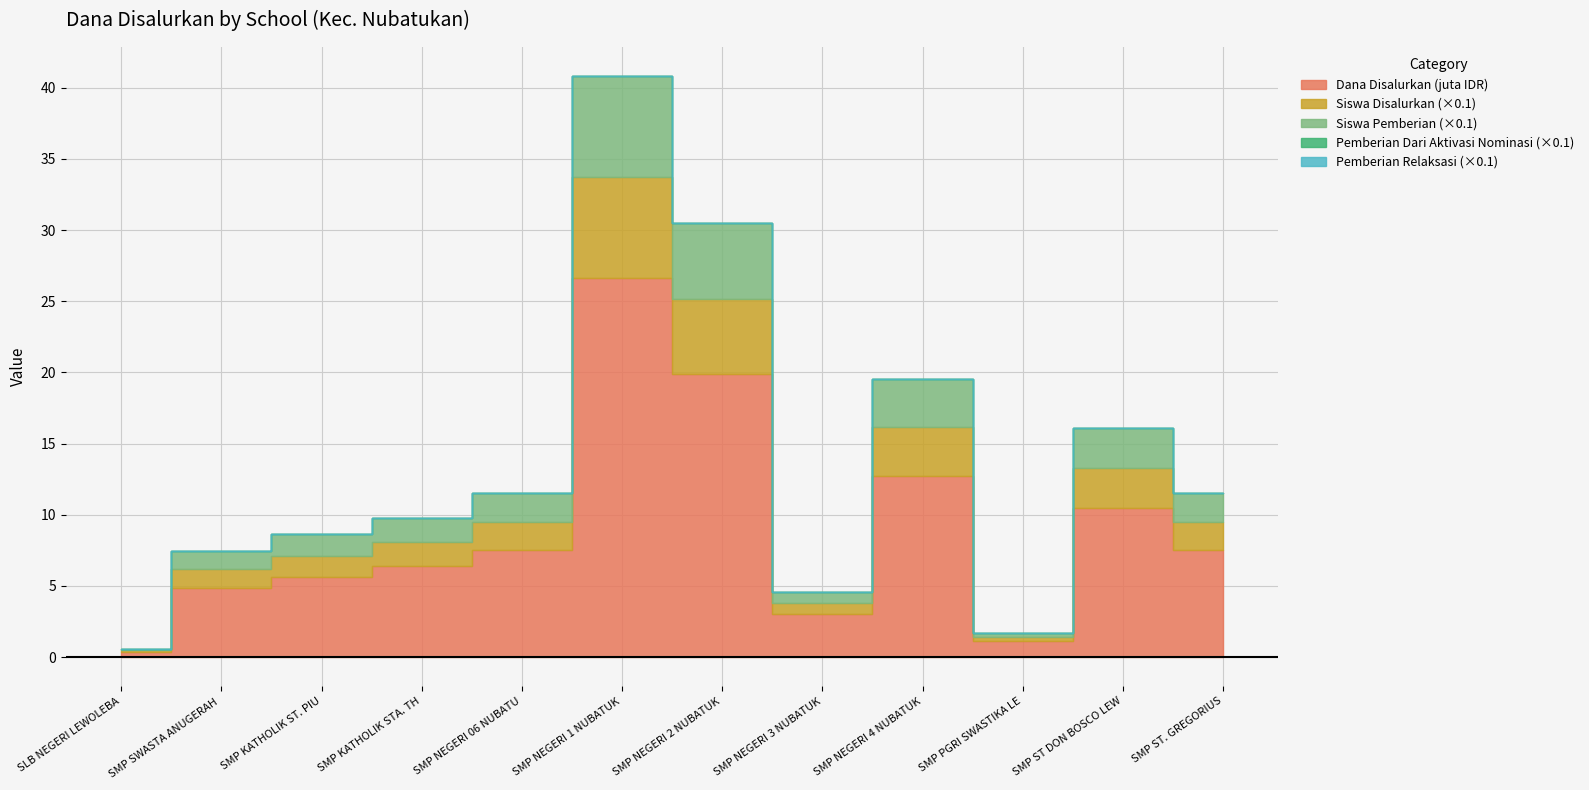

Where is Dana Disalurkan nearest to the value 13500000?

SMP NEGERI 4 NUBATUKAN